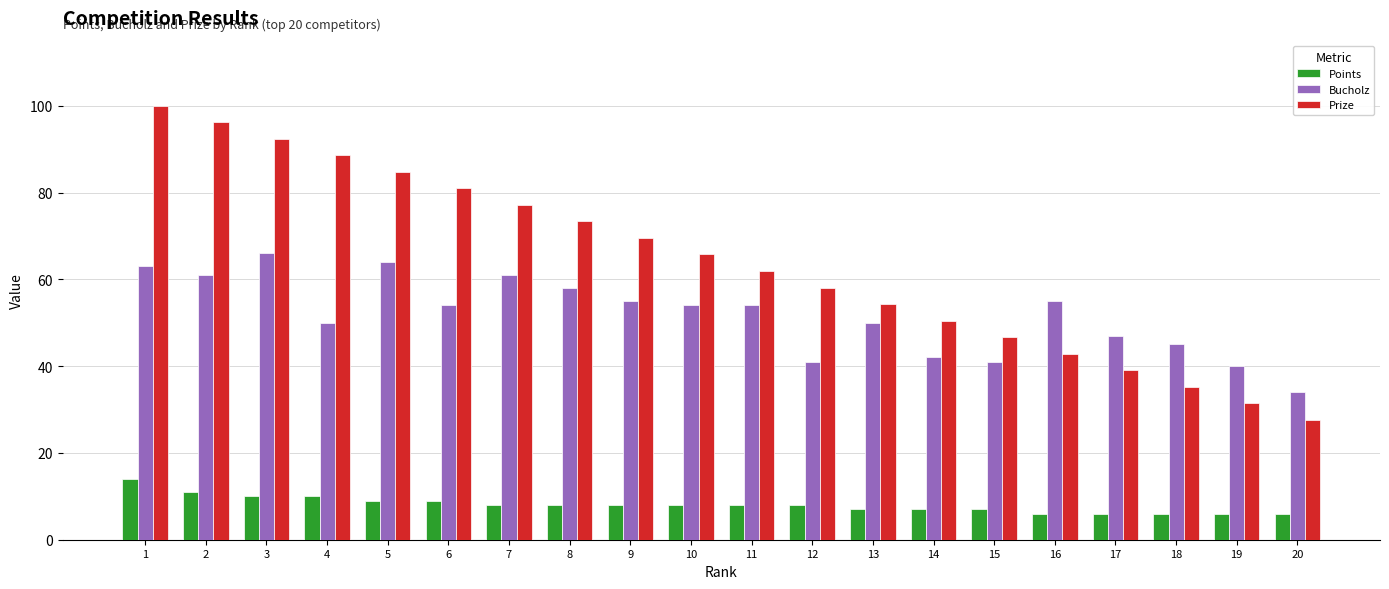

Reading left to right, list all the values displayed in this chart.

Points: 1=14.0	2=11.0	3=10.0	4=10.0	5=9.0	6=9.0	7=8.0	8=8.0	9=8.0	10=8.0	11=8.0	12=8.0	13=7.0	14=7.0	15=7.0	16=6.0	17=6.0	18=6.0	19=6.0	20=6.0
Bucholz: 1=63.0	2=61.0	3=66.0	4=50.0	5=64.0	6=54.0	7=61.0	8=58.0	9=55.0	10=54.0	11=54.0	12=41.0	13=50.0	14=42.0	15=41.0	16=55.0	17=47.0	18=45.0	19=40.0	20=34.0
Prize: 1=100.0	2=96.2	3=92.4	4=88.6	5=84.8	6=81.0	7=77.2	8=73.3	9=69.5	10=65.7	11=61.9	12=58.1	13=54.3	14=50.5	15=46.7	16=42.9	17=39.1	18=35.3	19=31.5	20=27.6